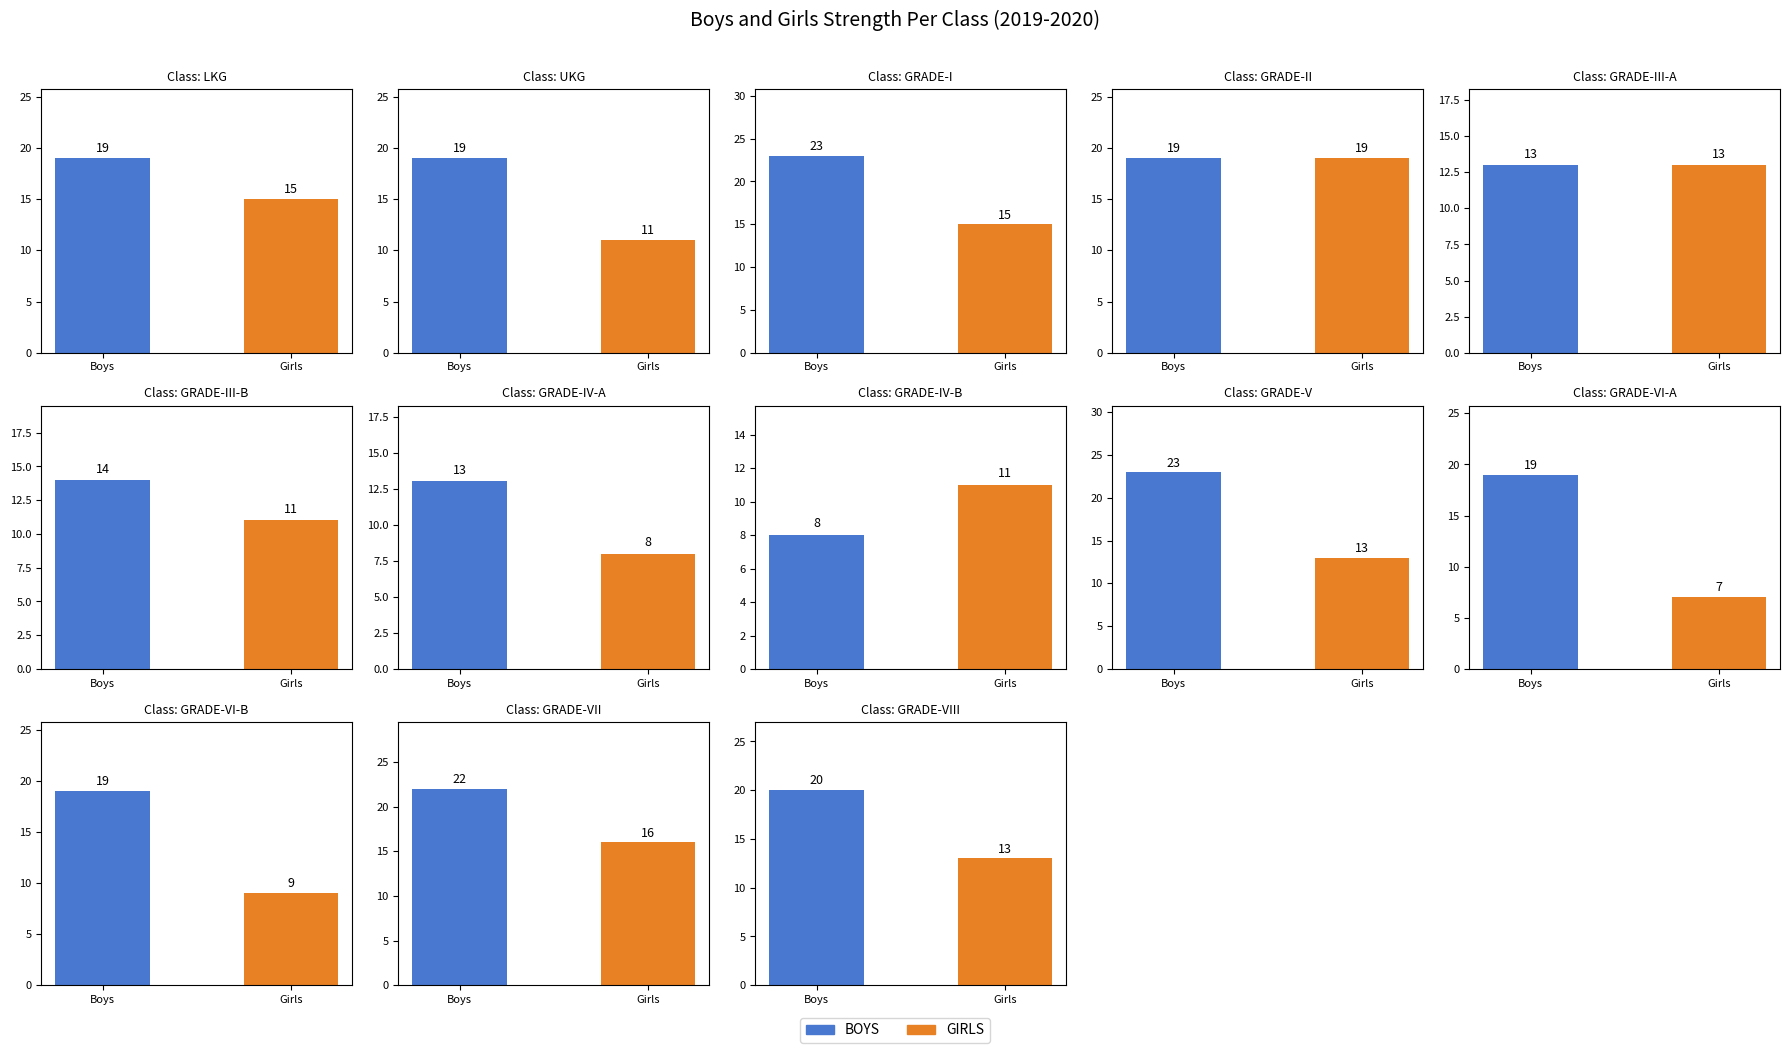

What are all the series names shown in the legend?

BOYS, GIRLS